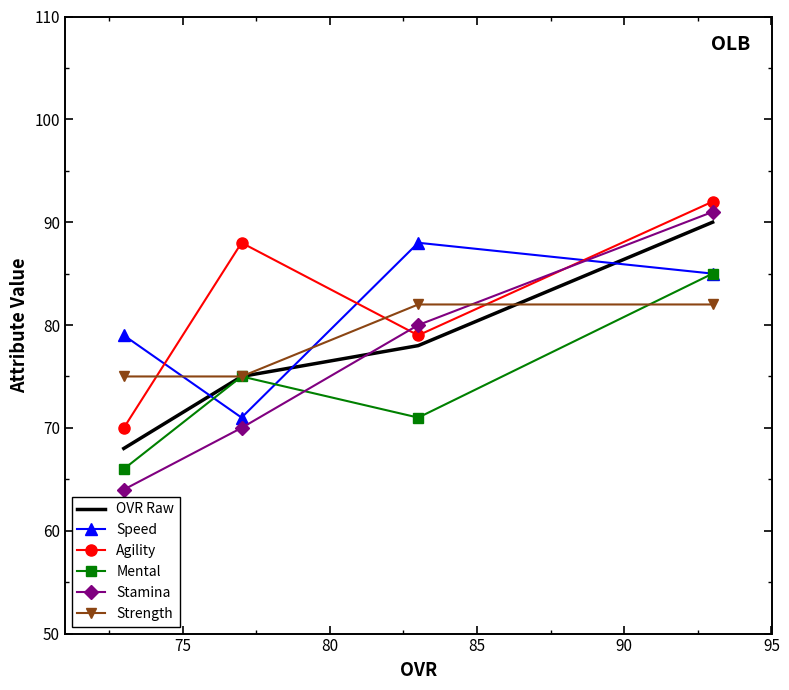

What is the difference between the maximum and minimum values in the Stamina series?

27